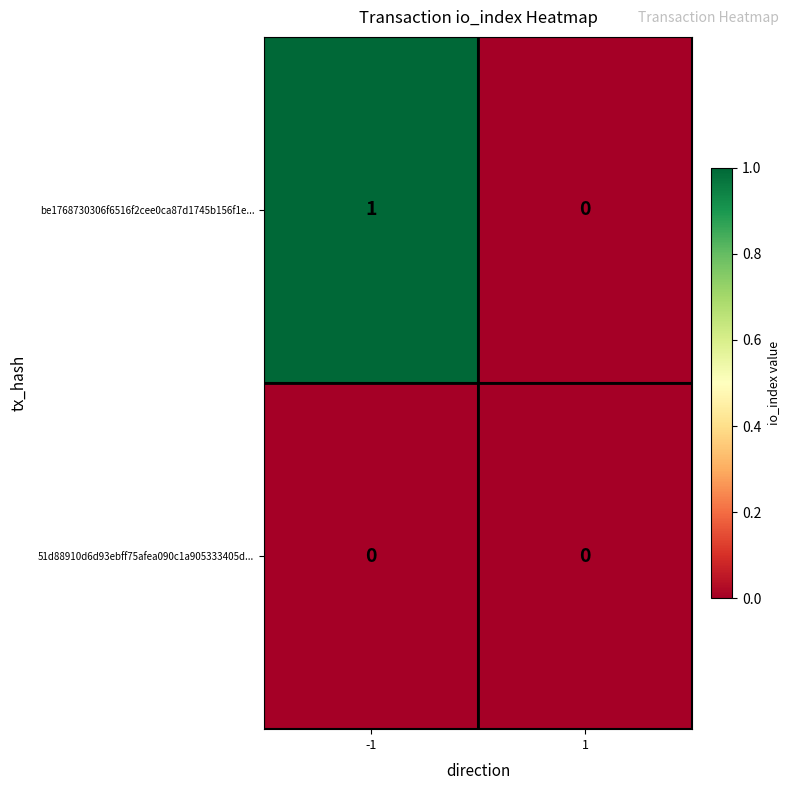

List the series in order of their peak value, lowest first.

51d88910d6d93ebff75afea090c1a905333405d..., be1768730306f6516f2cee0ca87d1745b156f1e...